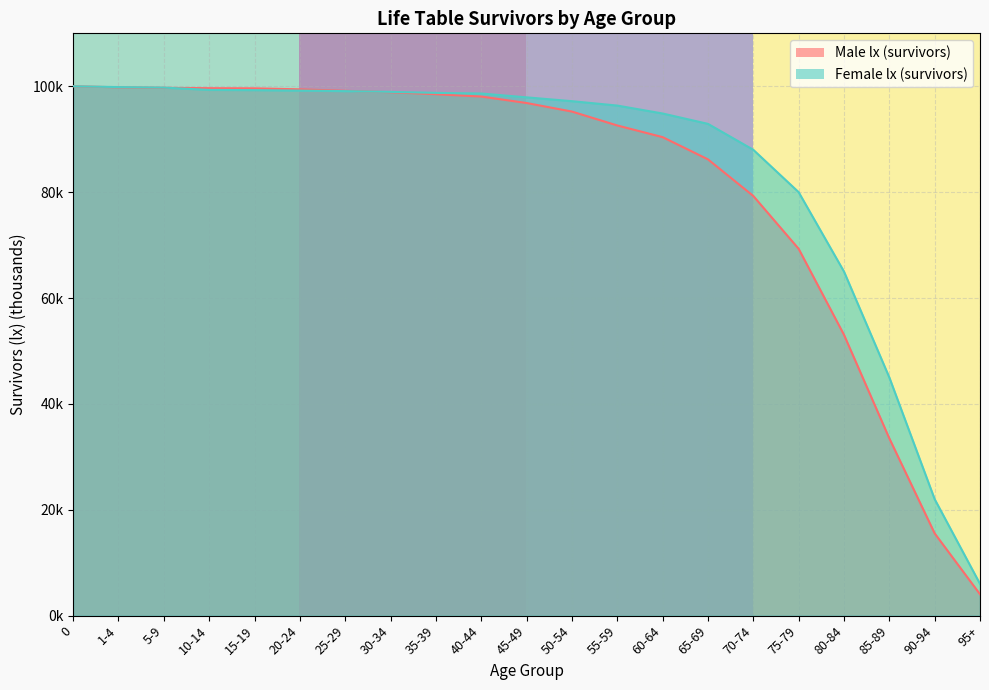

Reading left to right, list all the values displayed in this chart.

100.0	99.8	99.7	99.6	99.6	99.4	99.1	98.9	98.5	98.1	96.8	95.2	92.6	90.4	86.2	79.3	69.3	53.1	33.5	15.5	4.0